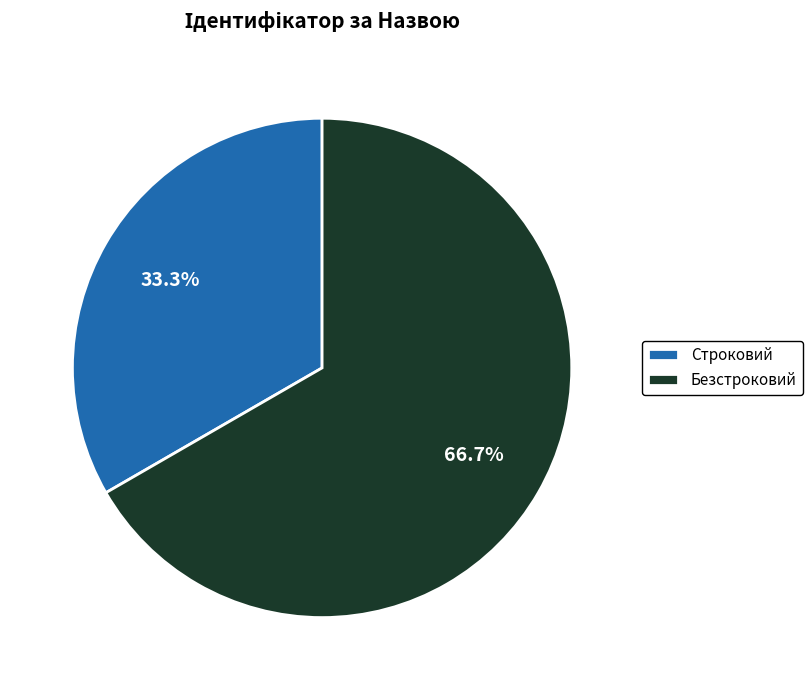

Does Безстроковий account for over 50% of the chart?

Yes